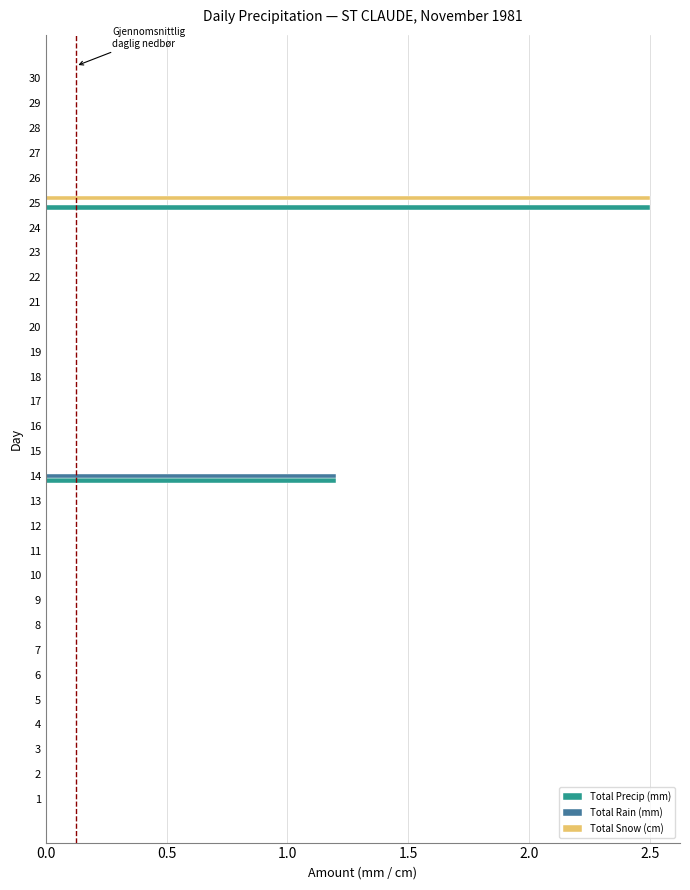

Which category has the highest value in the Total Precip (mm) series?

25